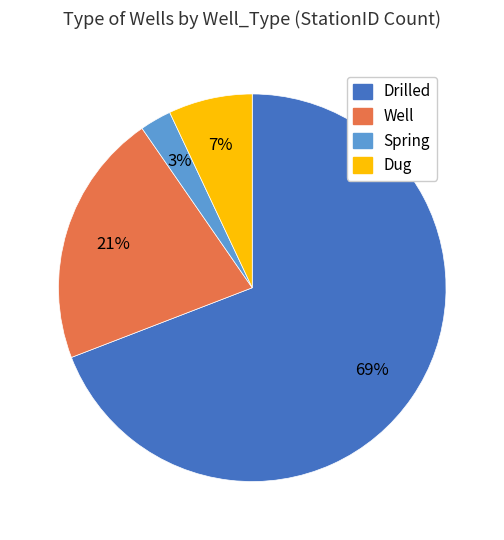

True or false: Well accounts for 21% of the total.

True